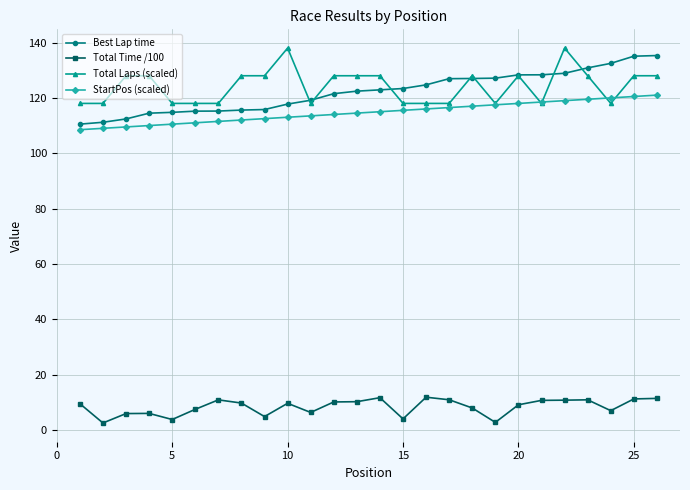

At how many categories does at least one series exceed 38?

26